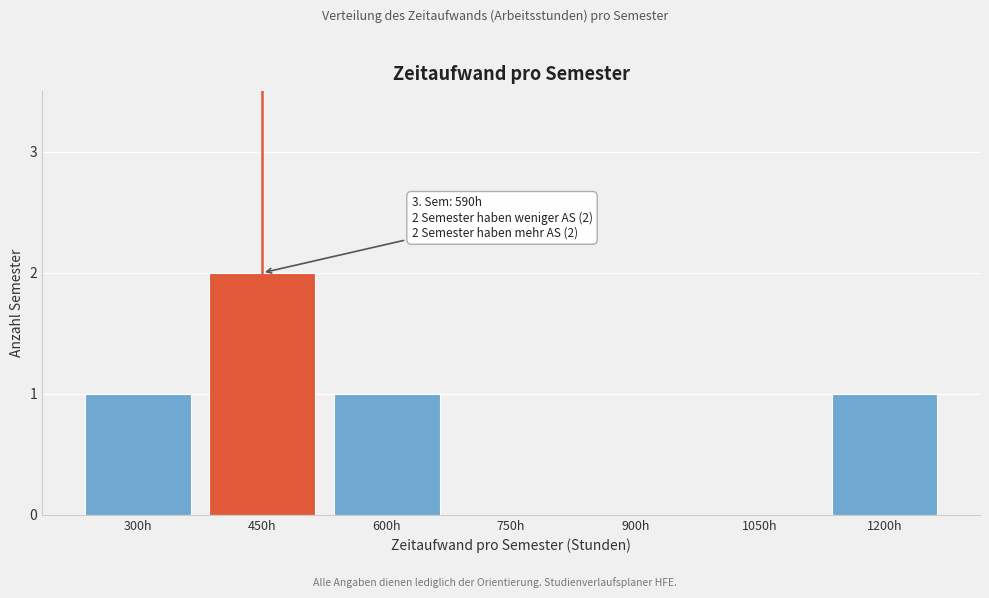

Reading right to left, what are all the values shown in this chart?

1200h=1	1050h=0	900h=0	750h=0	600h=1	450h=2	300h=1